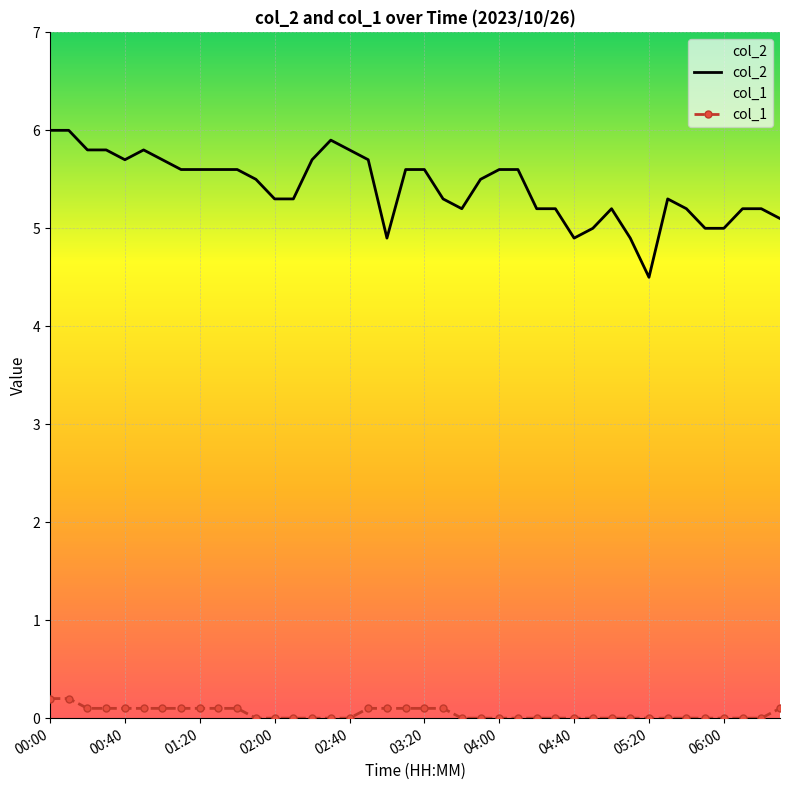

What are all the series names shown in the legend?

col_2, col_1